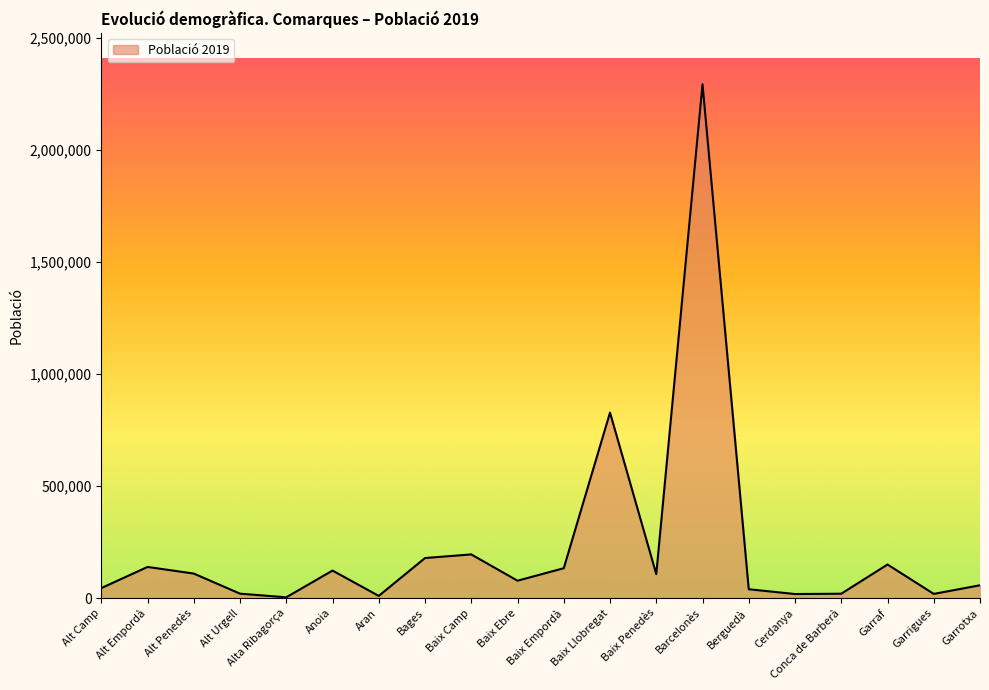

Read the value at Garrotxa.

57493